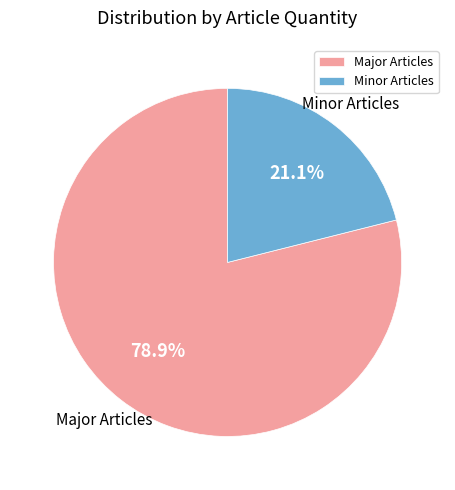

Which category has the smallest portion of the pie?

Minor Articles